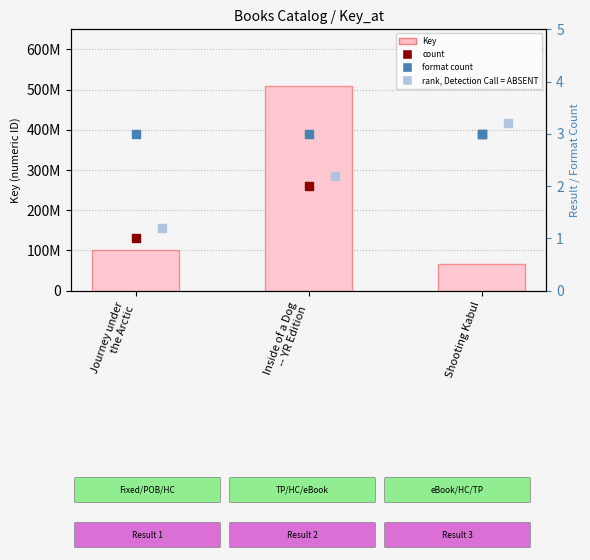

Is the value of count at Inside of a Dog
-- YR Edition greater than the value of rank, Detection Call = ABSENT at Inside of a Dog
-- YR Edition?

No